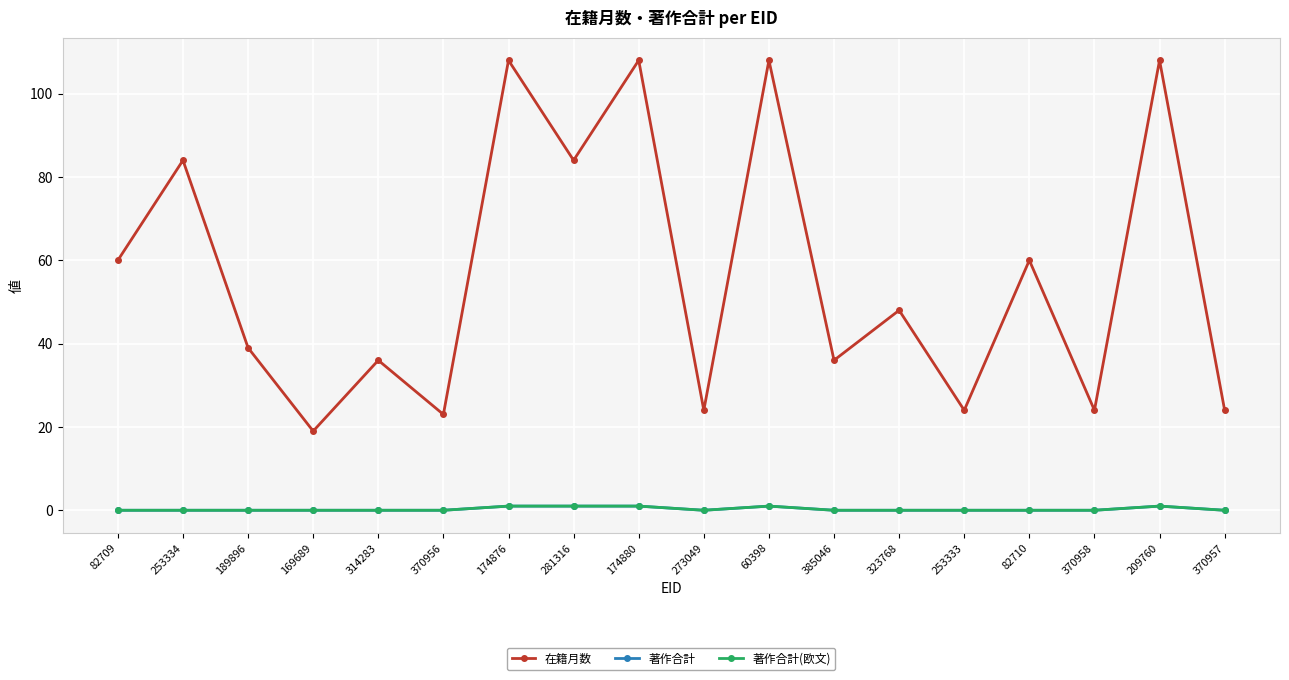

True or false: 著作合計(欧文) and 著作合計 cross at least once.

False